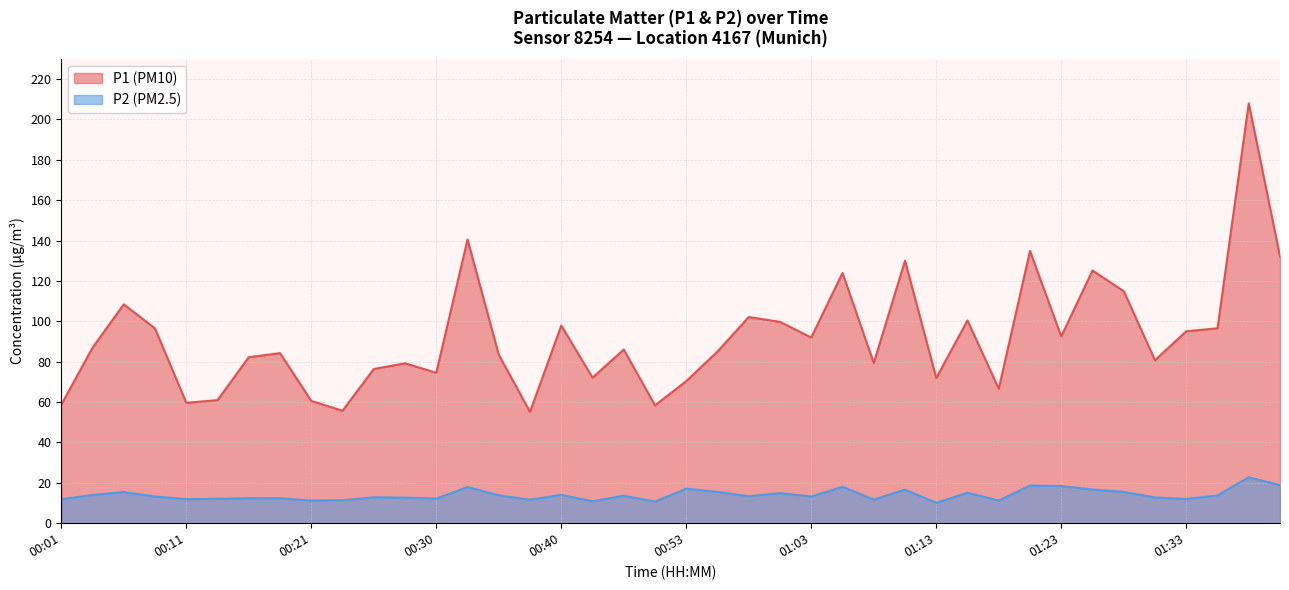

Which category has the highest value across all series?

01:40